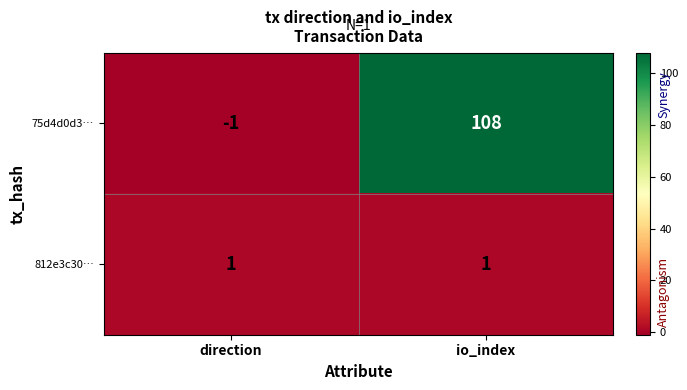

What is the sum of the 75d4d0d3… values at direction and io_index?

107